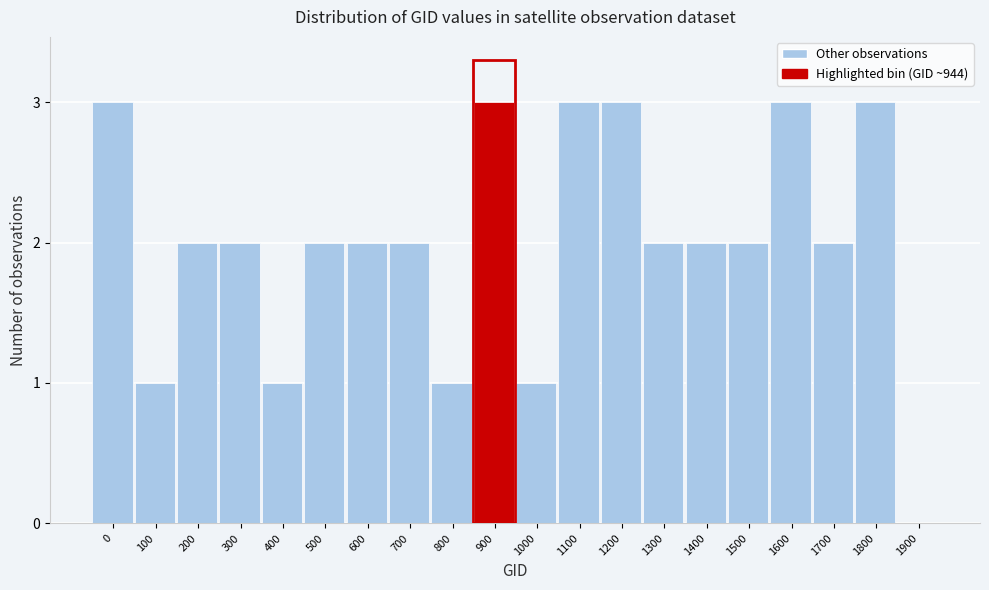

Reading left to right, extract all data points from this chart.

0=3	100=1	200=2	300=2	400=1	500=2	600=2	700=2	800=1	900=3	1000=1	1100=3	1200=3	1300=2	1400=2	1500=2	1600=3	1700=2	1800=3	1900=0